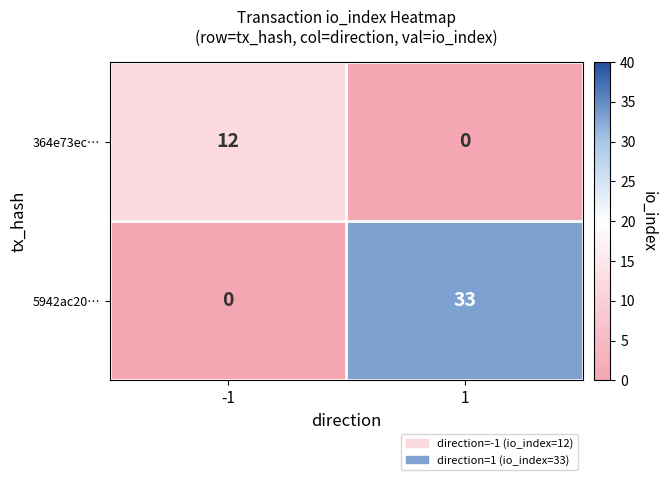

Is it true that 364e73ec… equals 21 at -1?

False